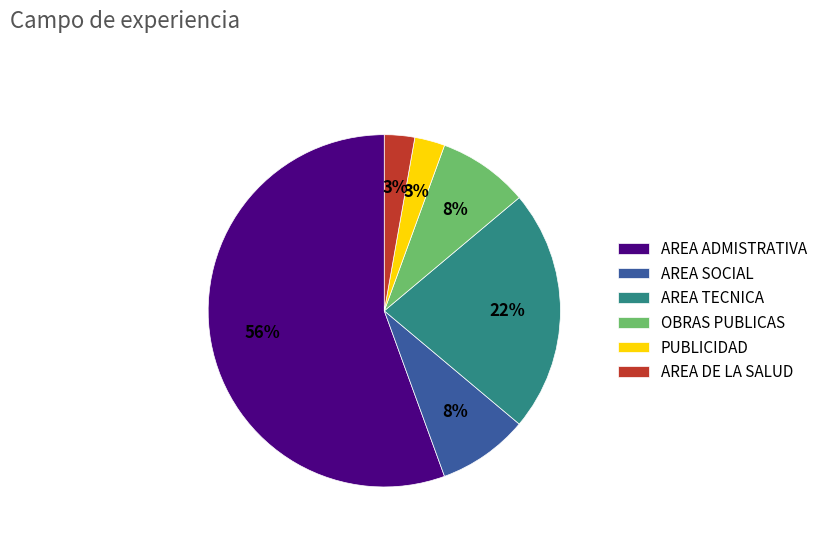

What is the largest slice in the pie chart?

AREA ADMISTRATIVA